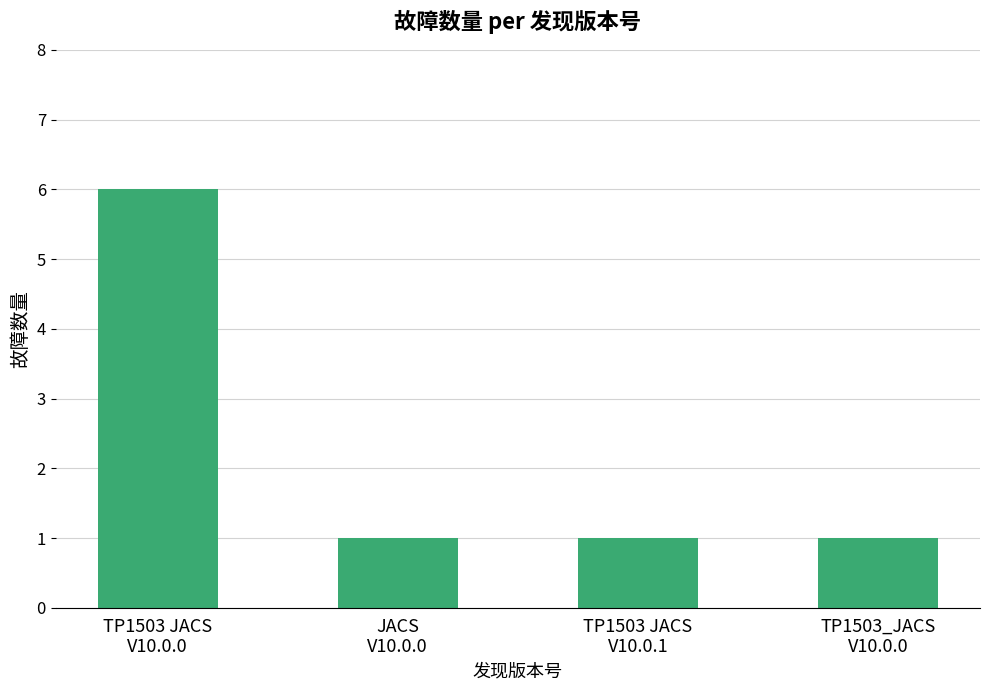

Are the bars grouped side by side (vs. stacked)?

No